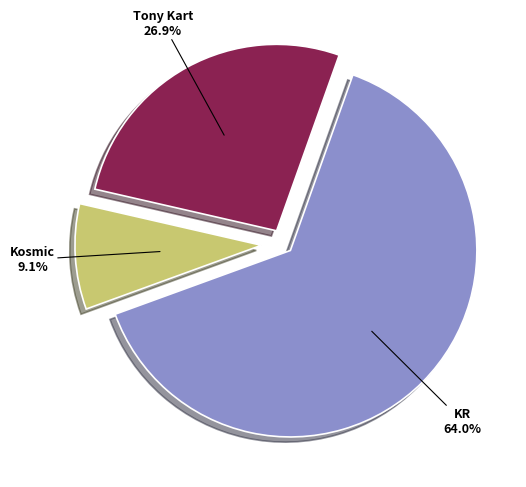

Rank the categories by value from lowest to highest.

Kosmic, Tony Kart, KR